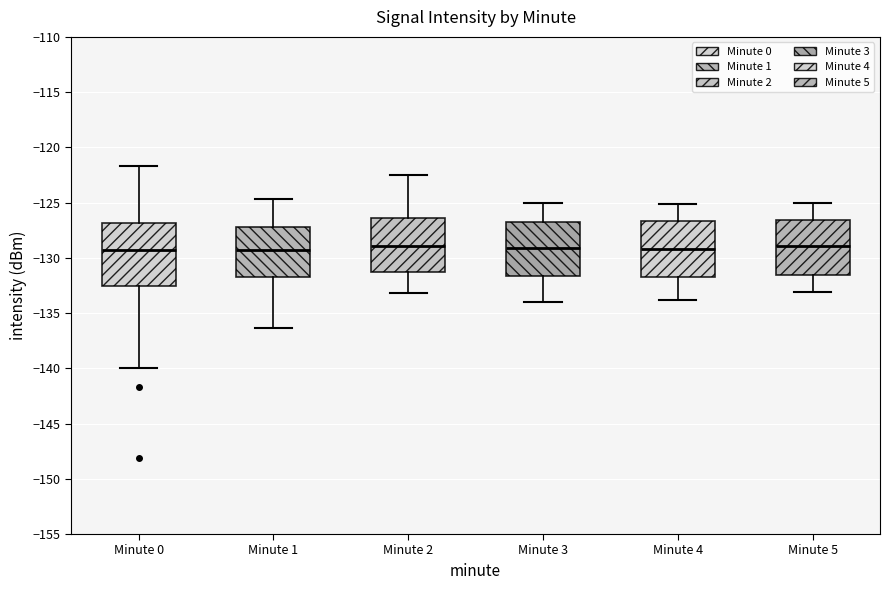

Where is the lower edge of the box for Minute 2 on the y-axis? The values are not printed on the chart, so give them approximately, as read against the axis.

-131.0